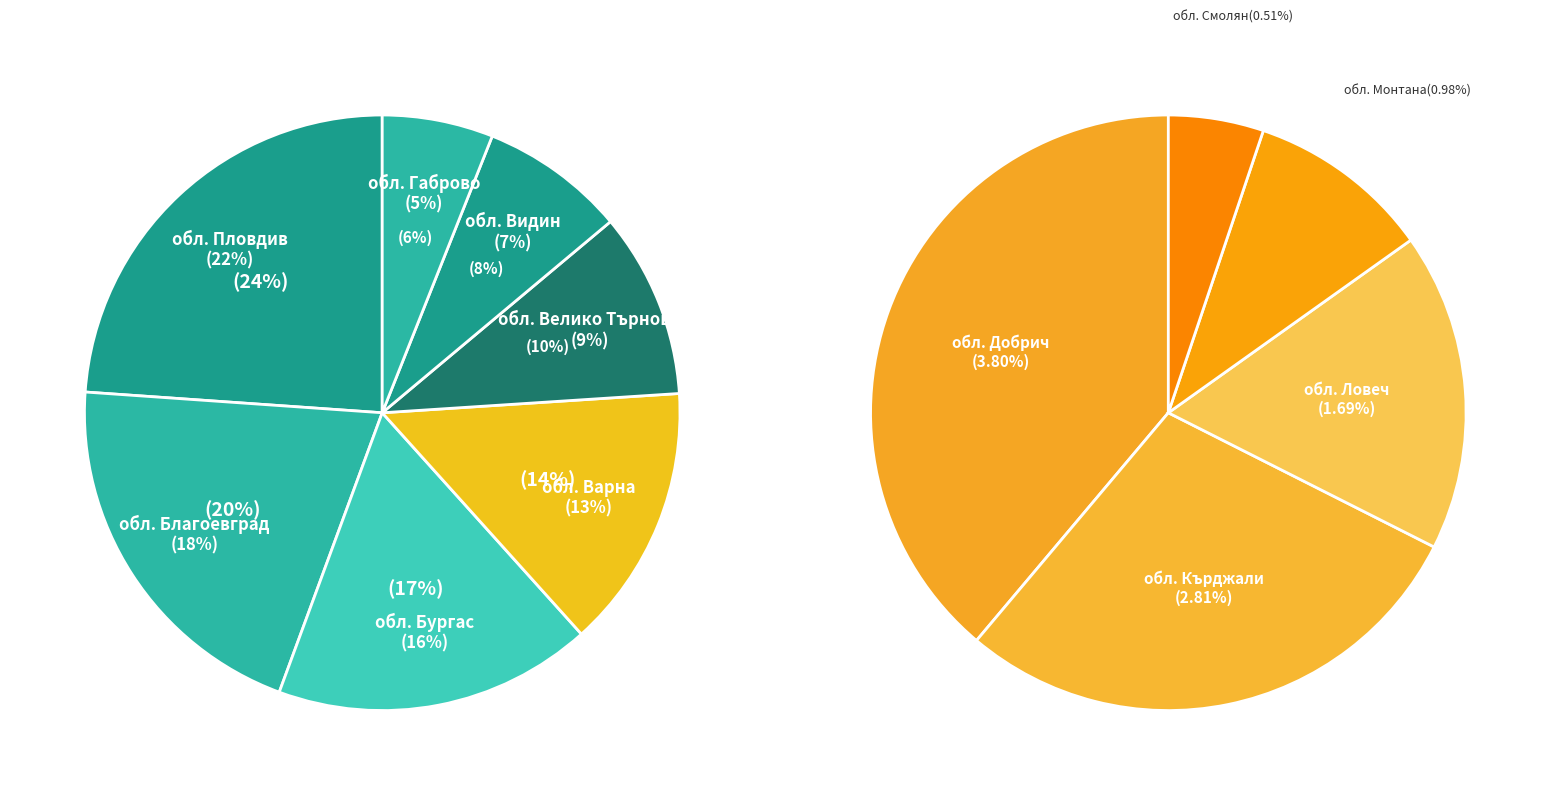

True or false: обл. Варна accounts for 13% of the total.

True